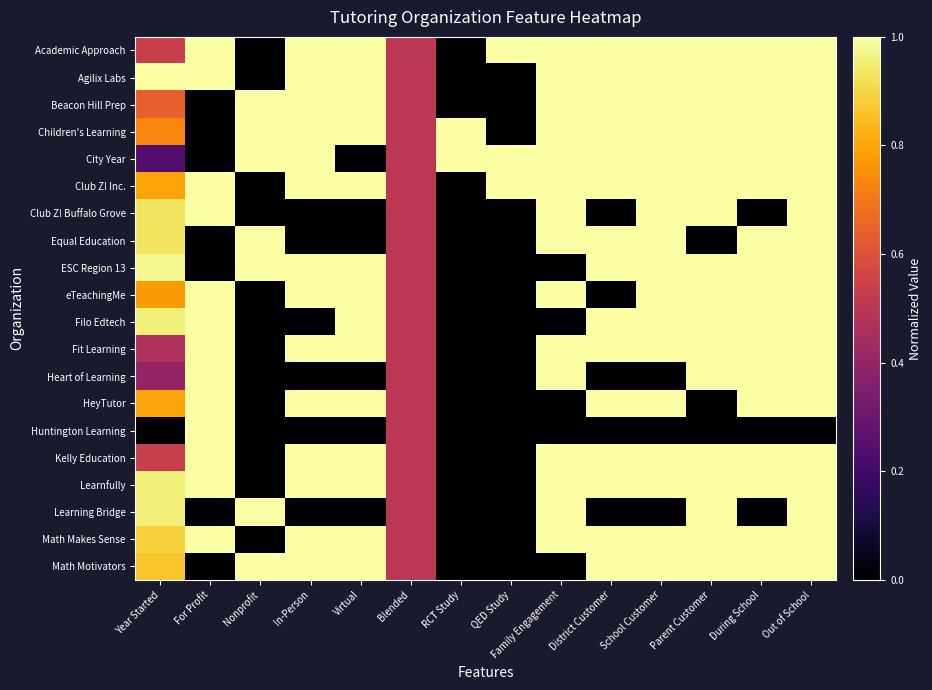

List the series in order of their peak value, highest first.

Academic Approach, Agilix Labs, Beacon Hill Prep, Children's Learning, City Year, Club Z! Inc., Club Z! Buffalo Grove, Equal Education, ESC Region 13, eTeachingMe, Filo Edtech, Fit Learning, Heart of Learning, HeyTutor, Huntington Learning, Kelly Education, Learnfully, Learning Bridge, Math Makes Sense, Math Motivators